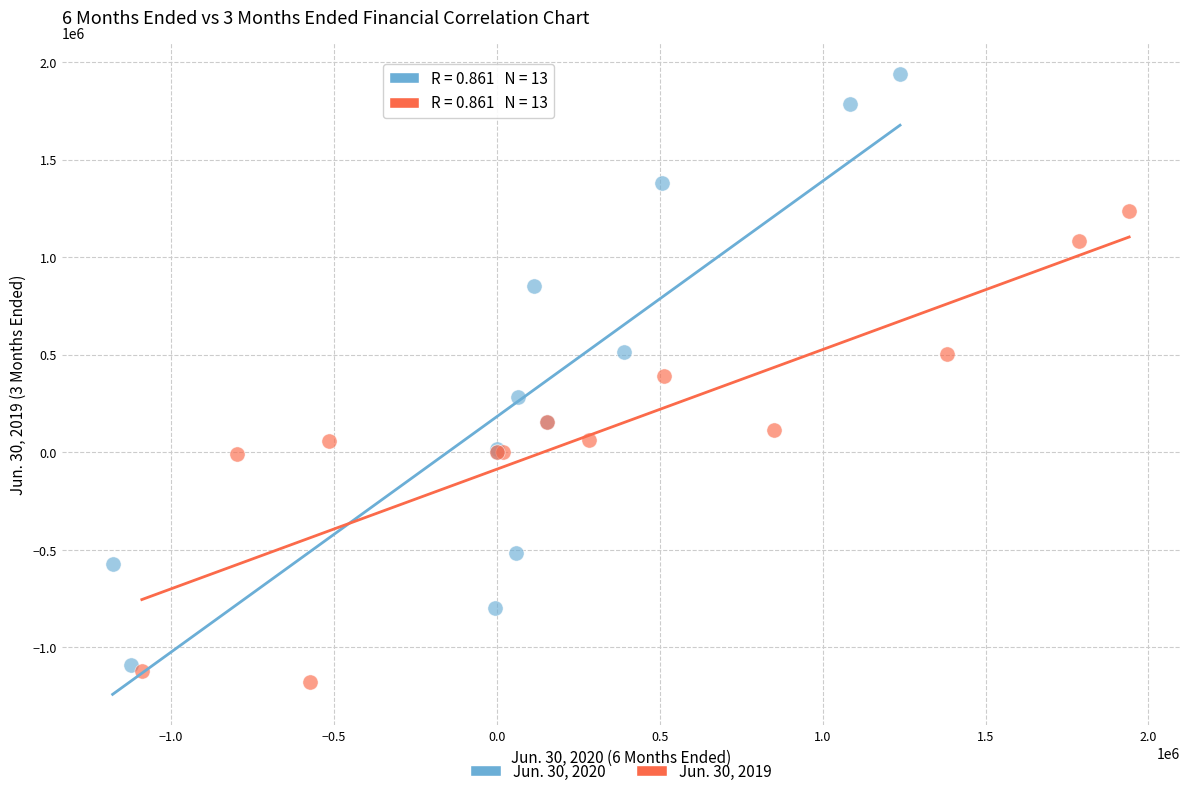

Which series reaches the maximum Y coordinate?

Jun. 30, 2020